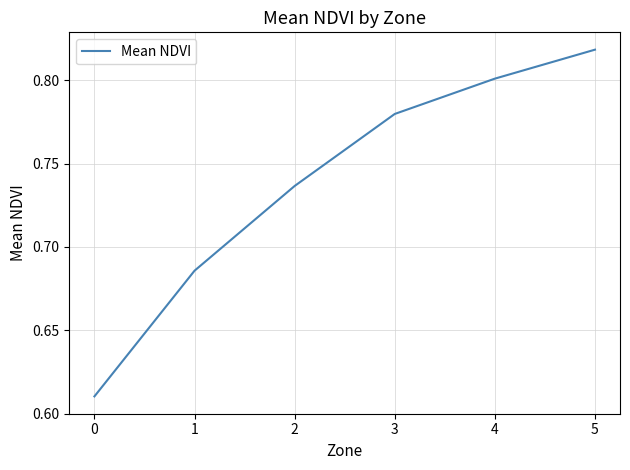

Count the values in the range 0 to 1.

6